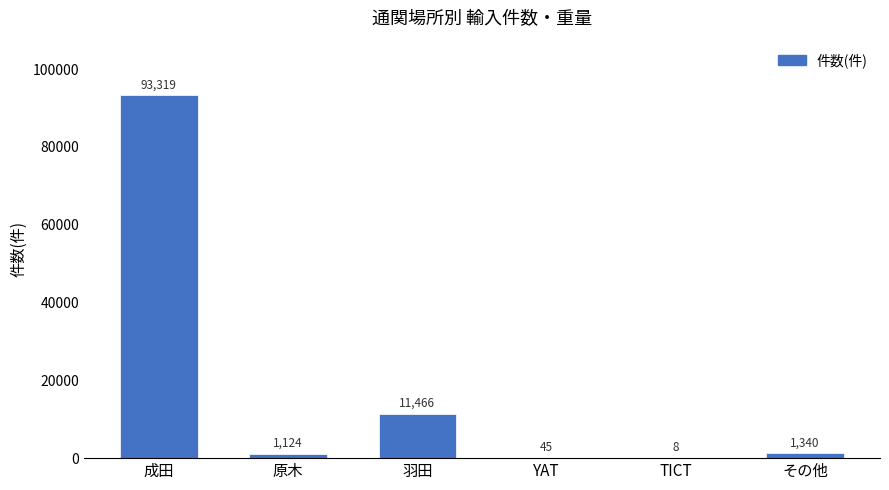

What is the greatest value displayed?

93319